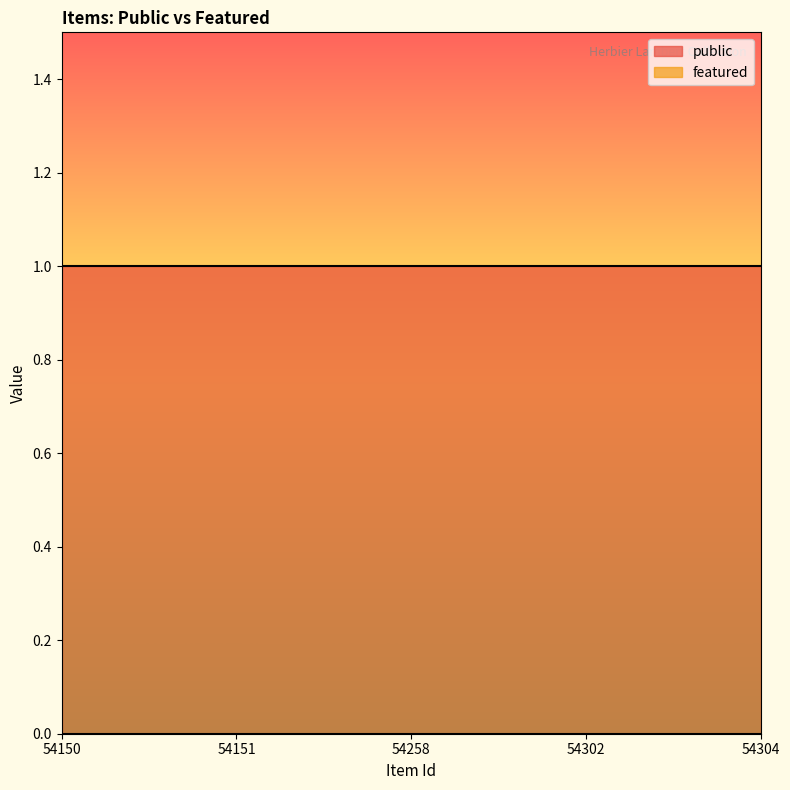

True or false: public and featured cross at least once.

False